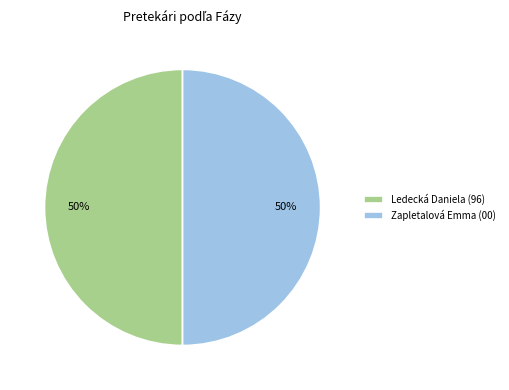

To the nearest percent, what percentage of the pie is Ledecká Daniela (96)?

50%